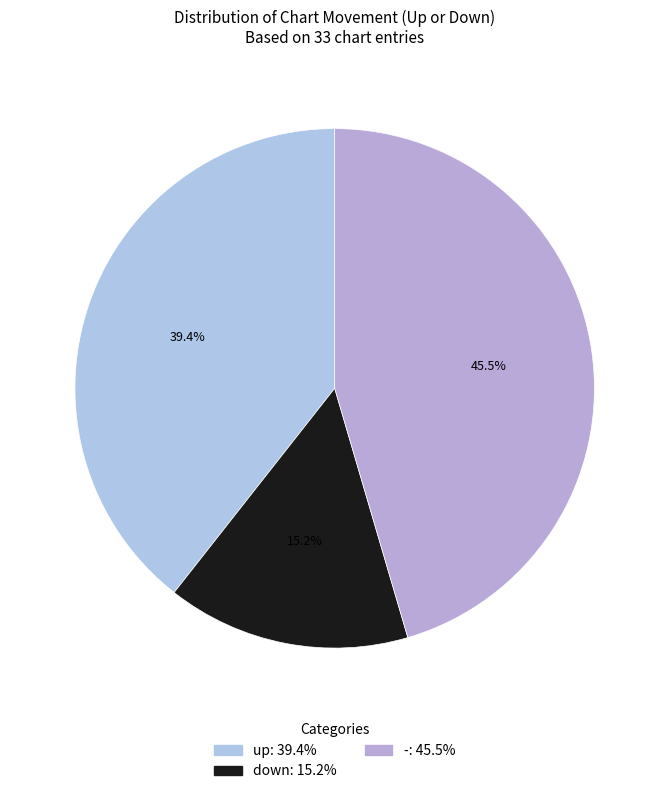

Which slice is the smallest?

down